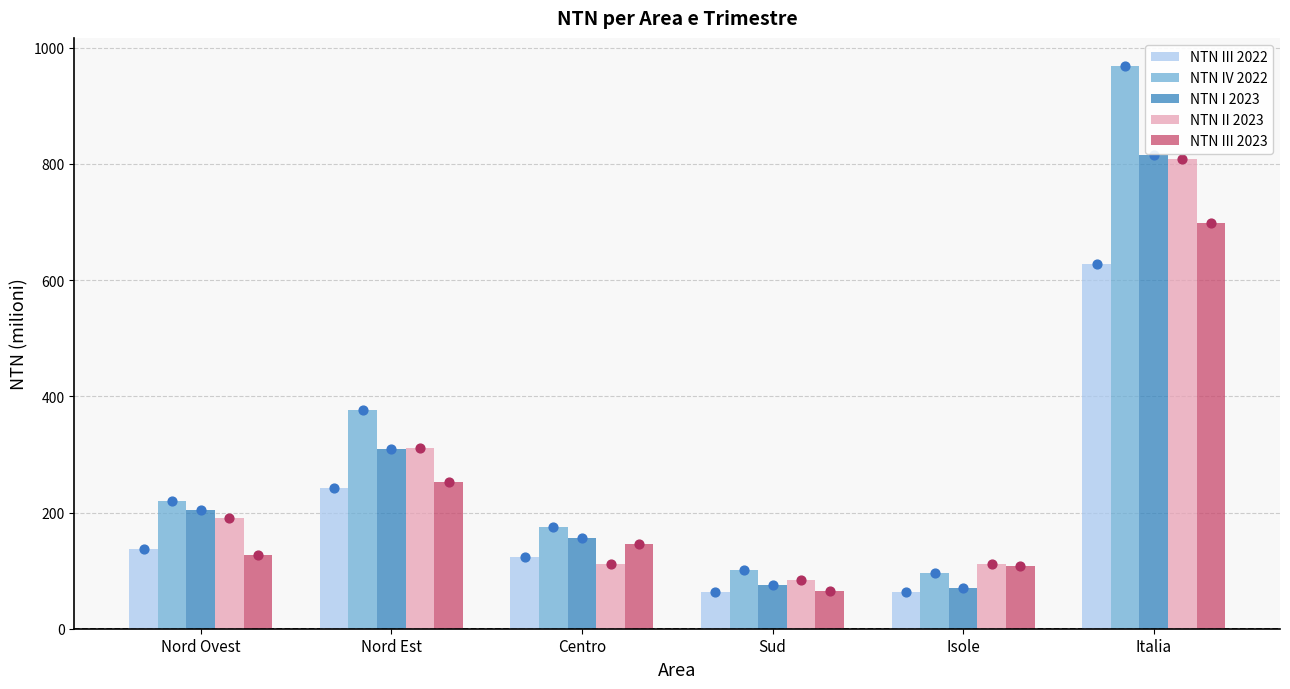

At how many categories does at least one series exceed 654?

1